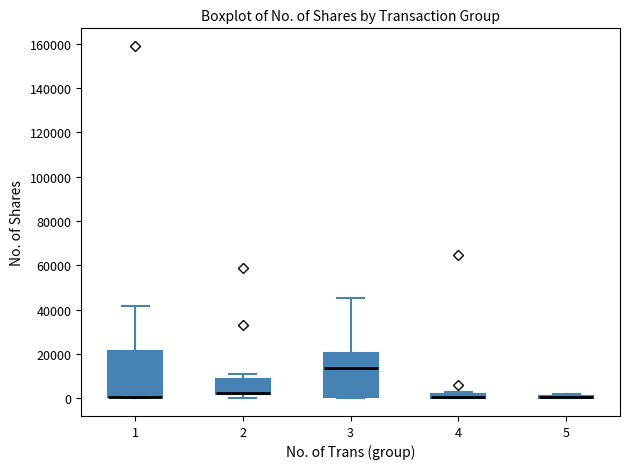

Where does the upper whisker of the box at x = 1 end on the y-axis? The values are not printed on the chart, so give them approximately, as read against the axis.

42000